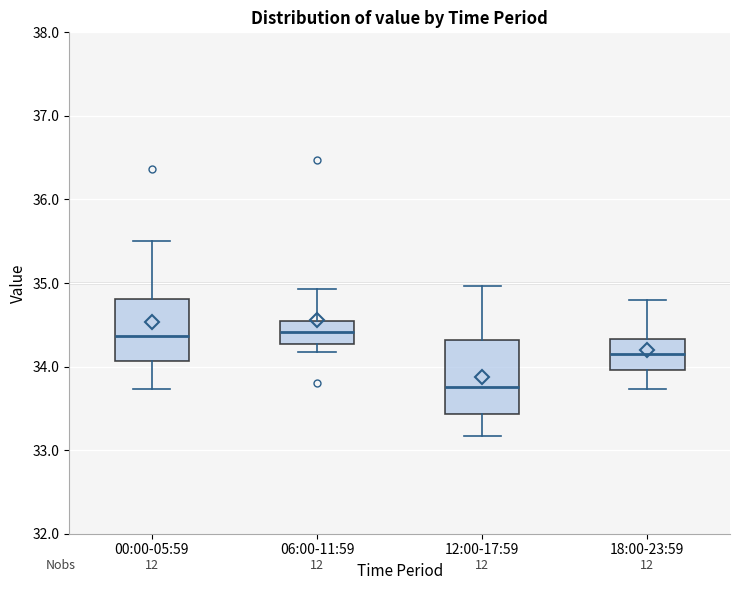

Where does the upper whisker of the box for 00:00-05:59 end on the y-axis? The values are not printed on the chart, so give them approximately, as read against the axis.

35.5